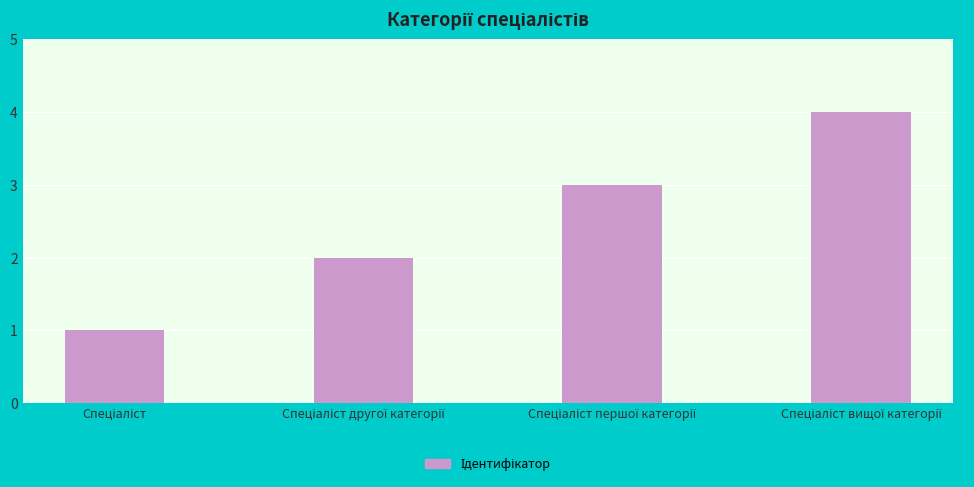

What is the sum of all values?

10